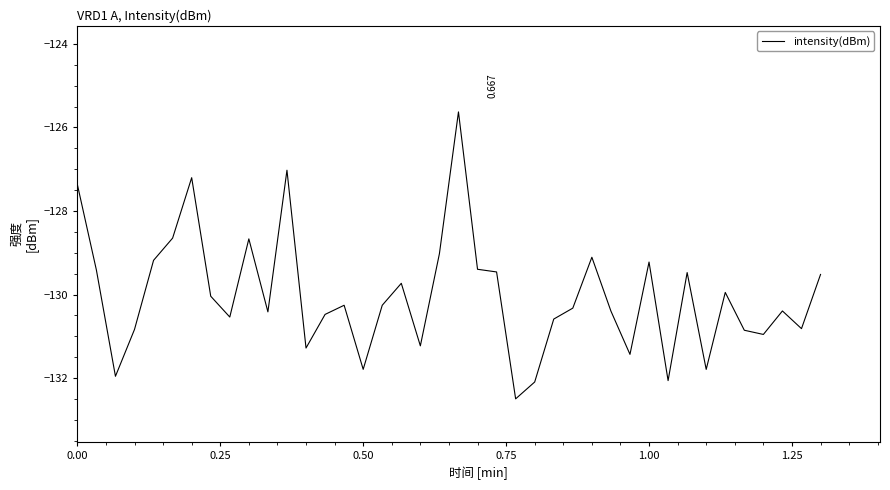

Reading left to right, list all the values displayed in this chart.

-127.4	-129.4	-132.0	-130.8	-129.2	-128.6	-127.2	-130.0	-130.5	-128.7	-130.4	-127.0	-131.3	-130.5	-130.3	-131.8	-130.3	-129.7	-131.2	-129.0	-125.6	-129.4	-129.5	-132.5	-132.1	-130.6	-130.3	-129.1	-130.4	-131.4	-129.2	-132.1	-129.5	-131.8	-129.9	-130.9	-131.0	-130.4	-130.8	-129.5